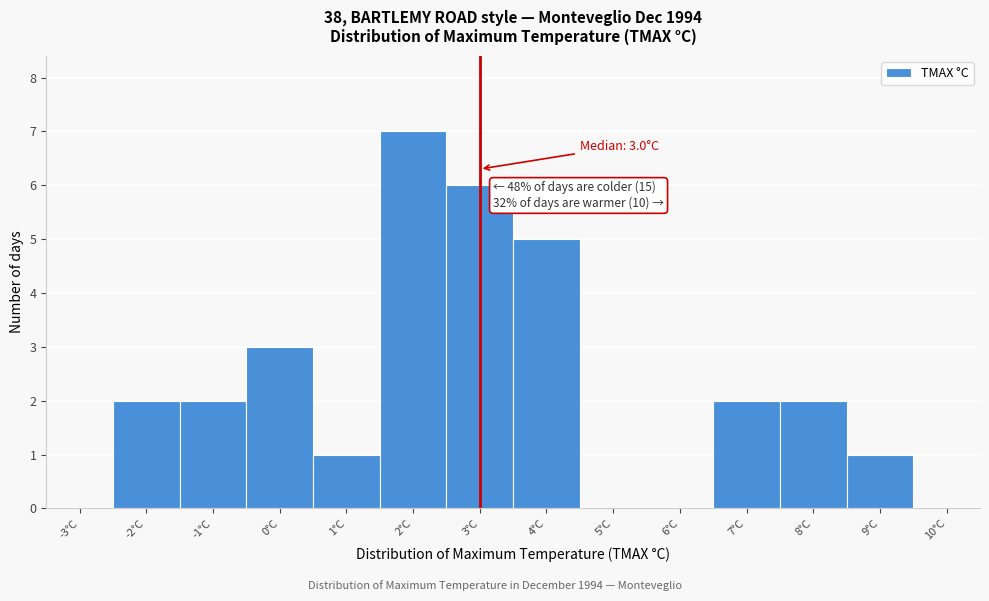

Over which range of the x-axis is the bar tallest?

1.5 to 2.5